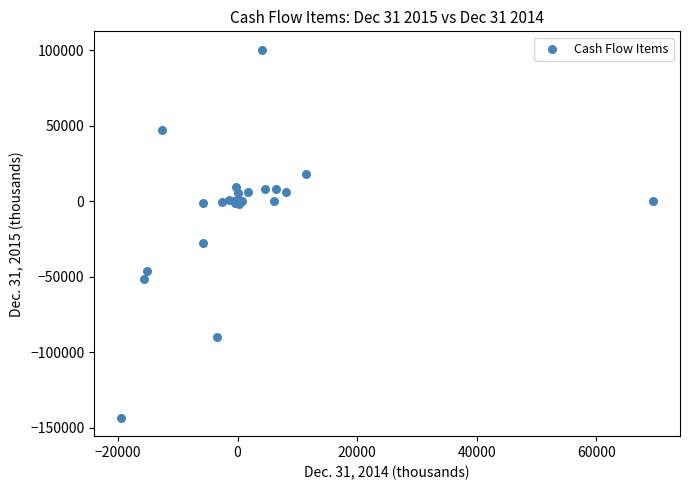

What Y value in the scatter plot is closest to -21592?

-27572